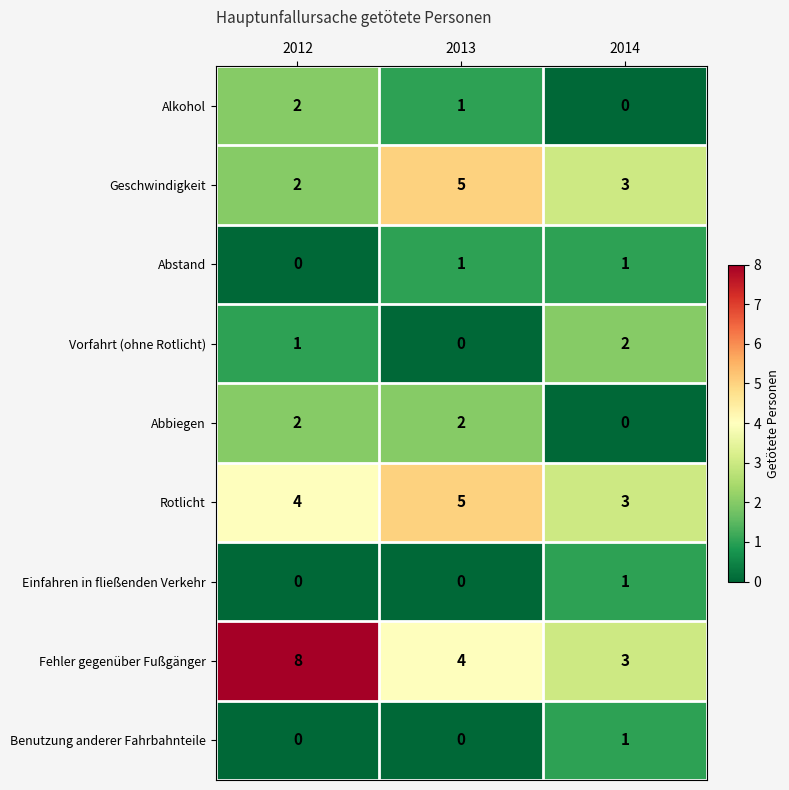

At which label is Abstand closest to 0?

2012